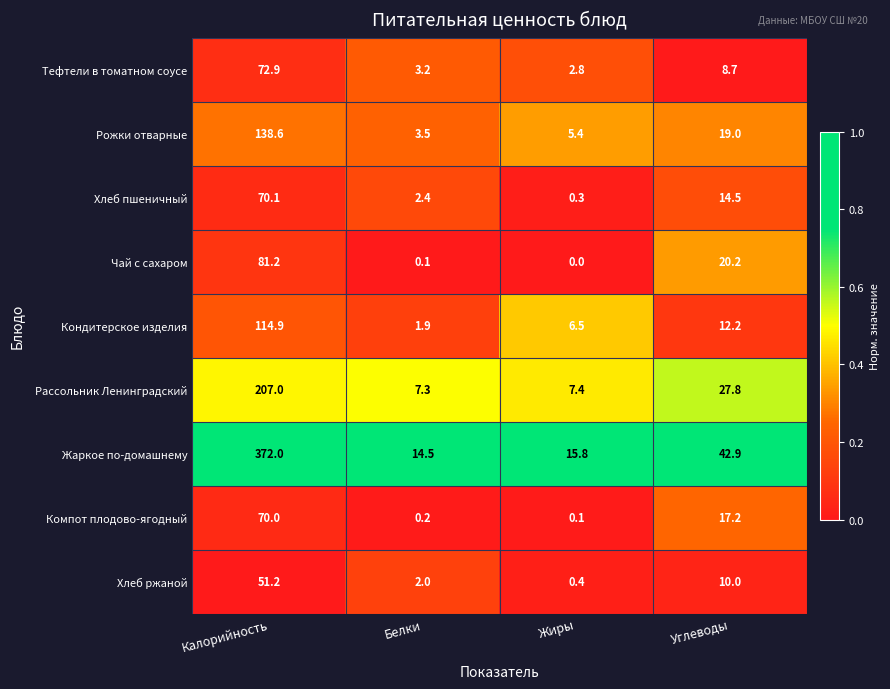

What is the difference between the Тефтели в томатном соусе values at Жиры and Калорийность?

70.1